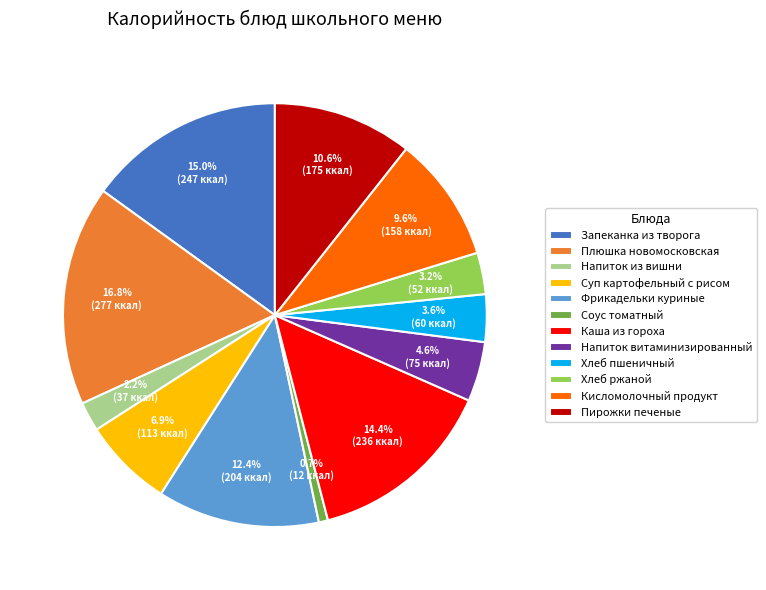

Which has a higher value, Кисломолочный продукт or Напиток из вишни?

Кисломолочный продукт